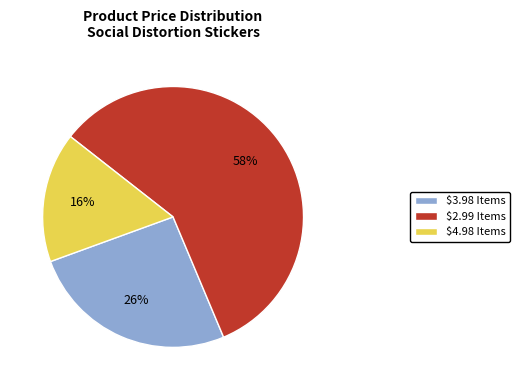

What is the largest slice in the pie chart?

$2.99 Items